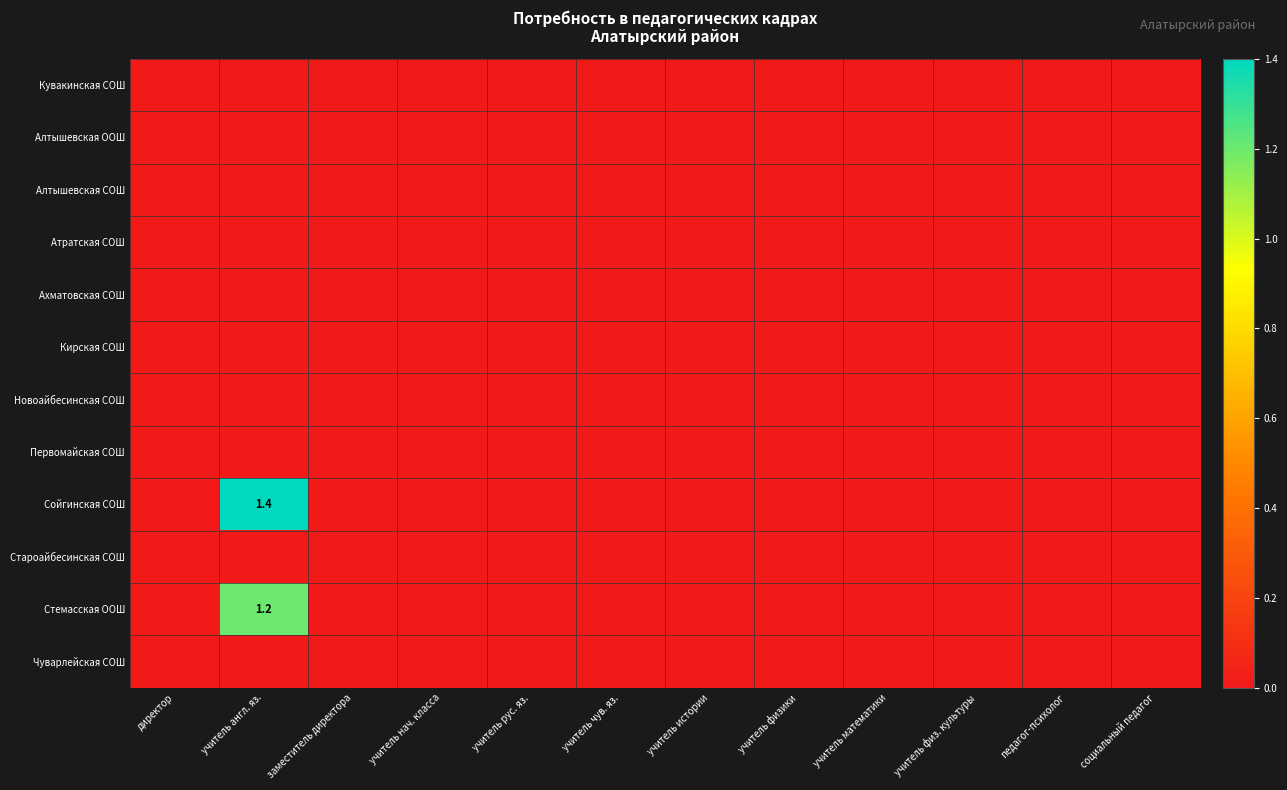

Rank the categories by Кувакинская СОШ value from lowest to highest.

директор, учитель англ. яз., заместитель директора, учитель нач. класса, учитель рус. яз., учитель чув. яз., учитель истории, учитель физики, учитель математики, учитель физ. культуры, педагог-психолог, социальный педагог